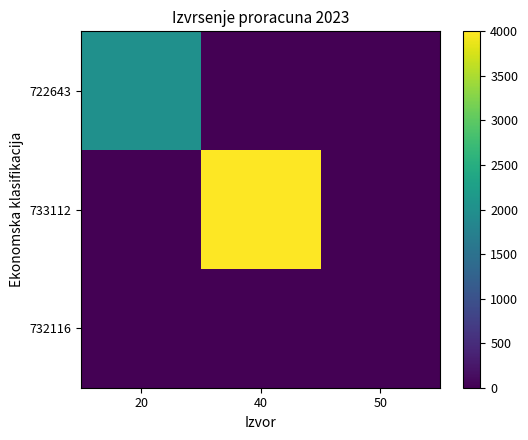

At 20, list the series in order from smallest to largest.

733112, 732116, 722643